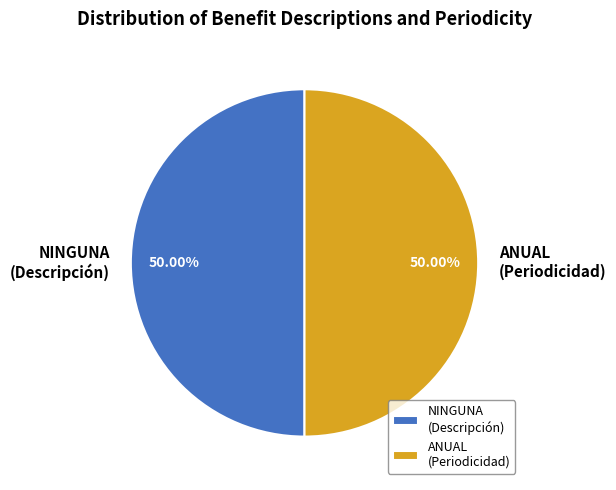

How many slices are in this pie chart?

2